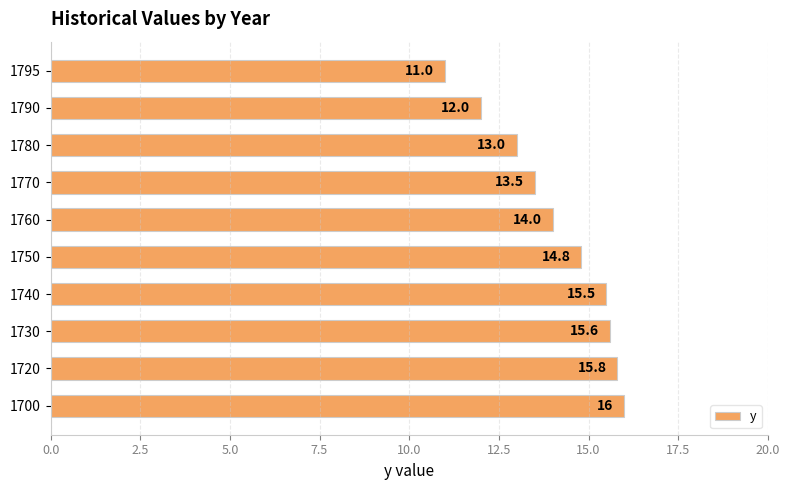

Read the value at 1740.

15.5